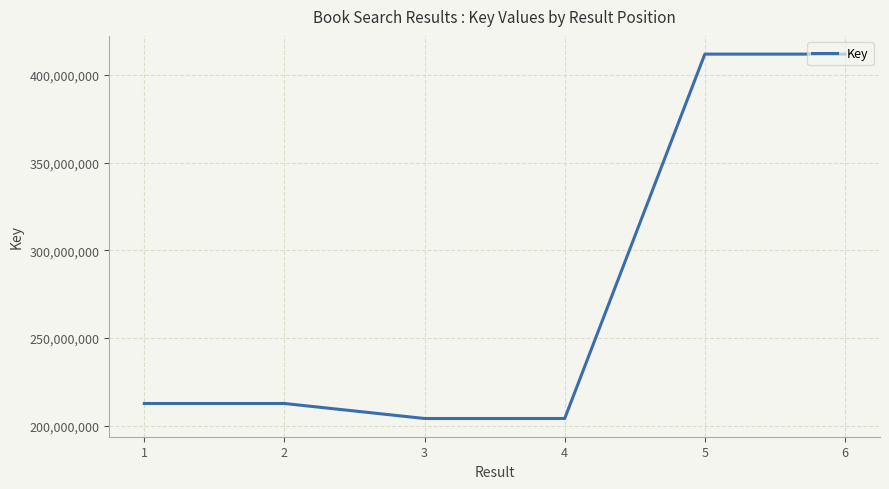

What is the minimum value shown in the chart?

204076786